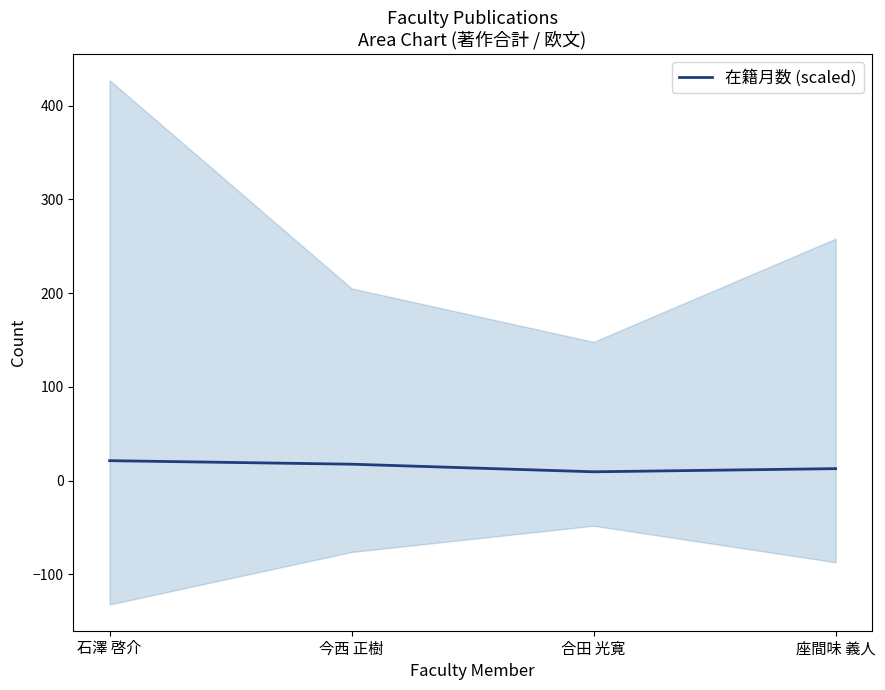

List the labels in order of value, largest first.

石澤 啓介, 今西 正樹, 座間味 義人, 合田 光寛